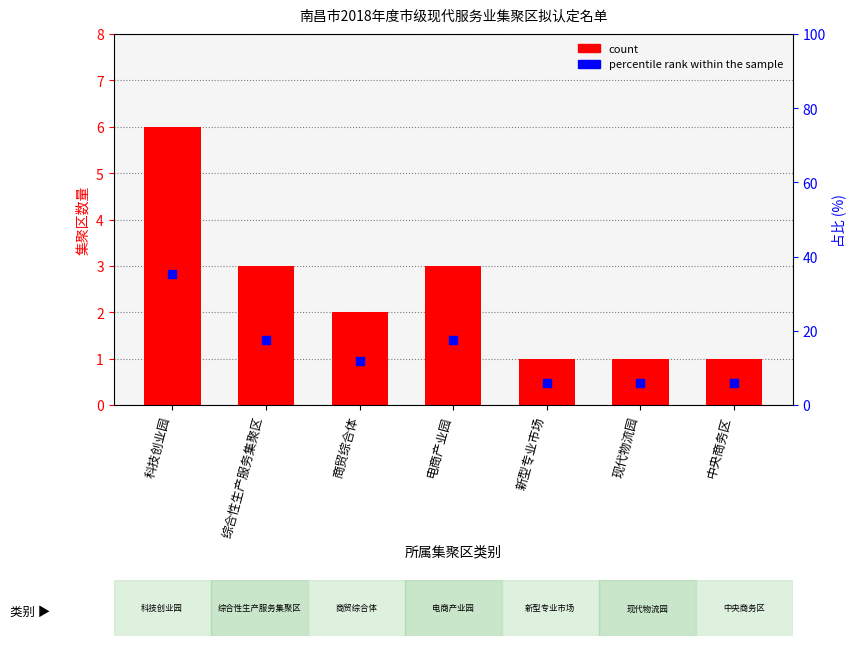

Is the value of percentile rank within the sample at 现代物流园 greater than the value of count at 商贸综合体?

Yes